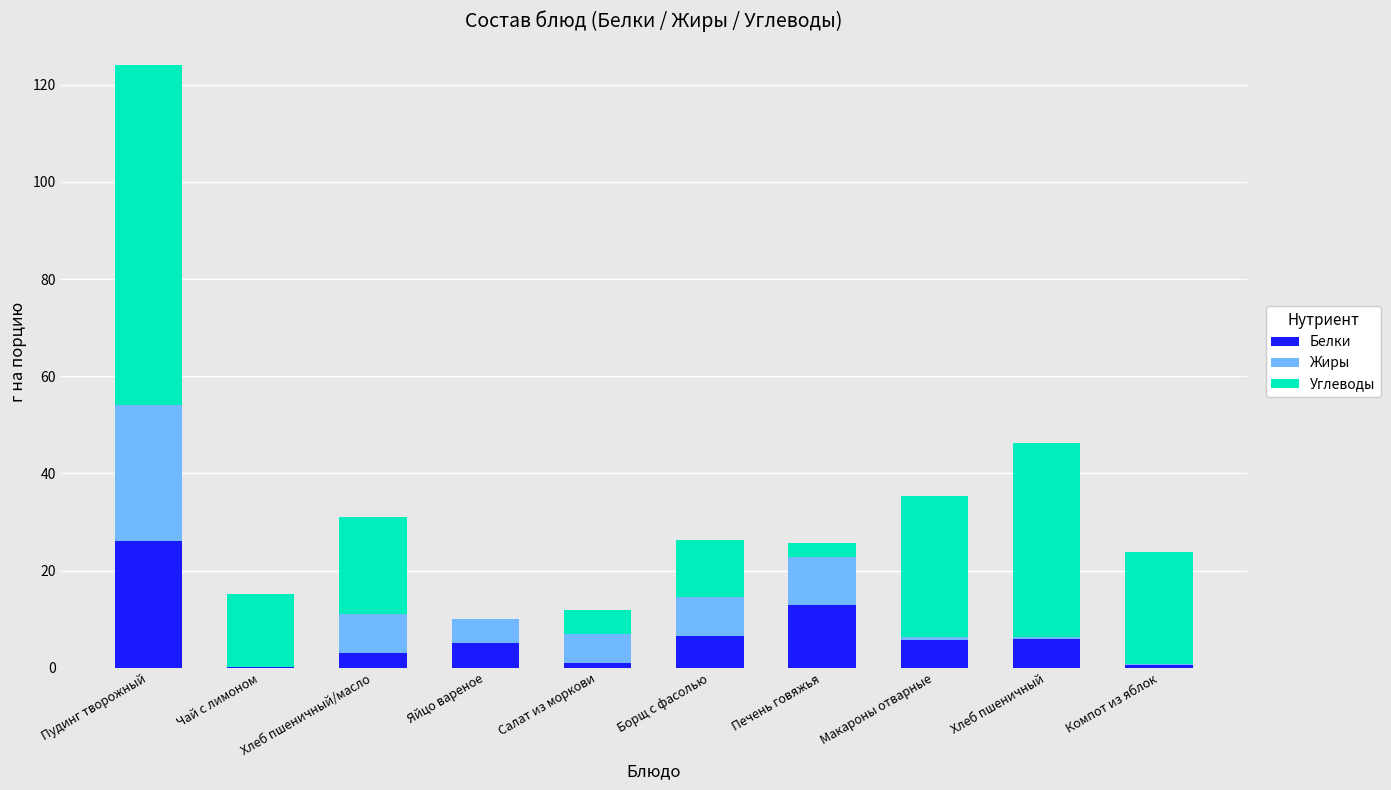

The value of Белки at Хлеб пшеничный is 6.0. True or false?

True